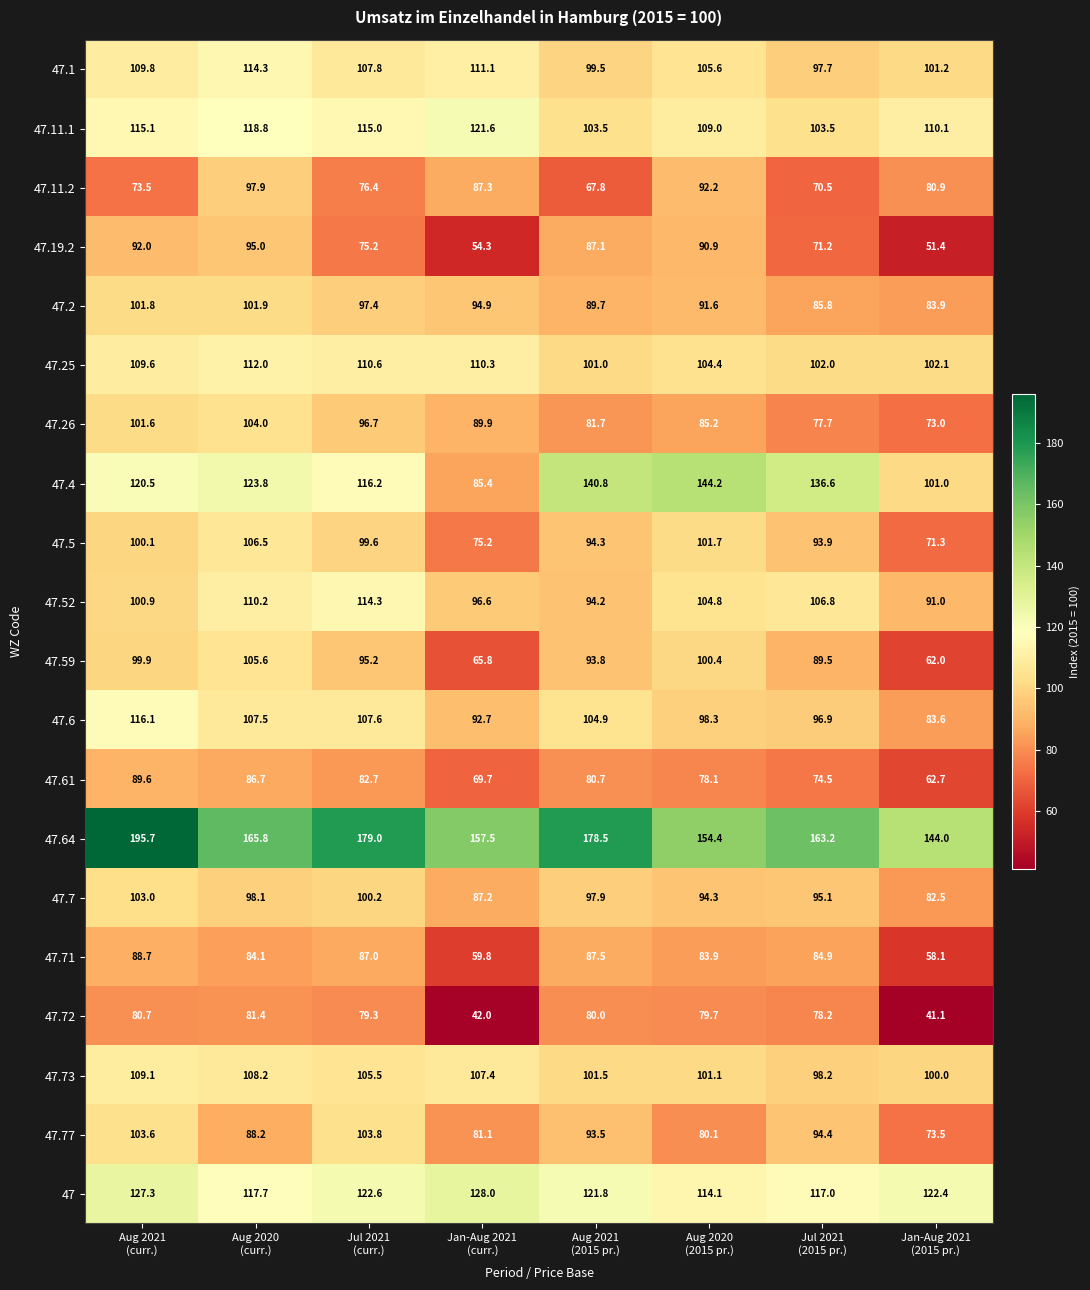

What is the average value of the 47.6 series?

101.0